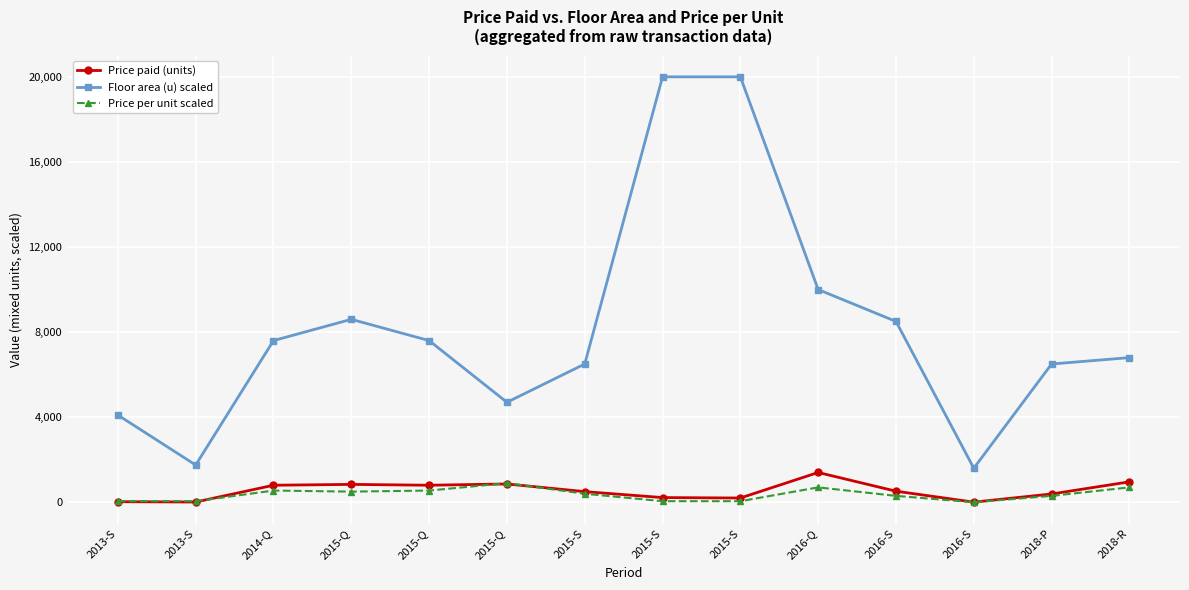

Which label corresponds to the largest value in the chart?

2015-S